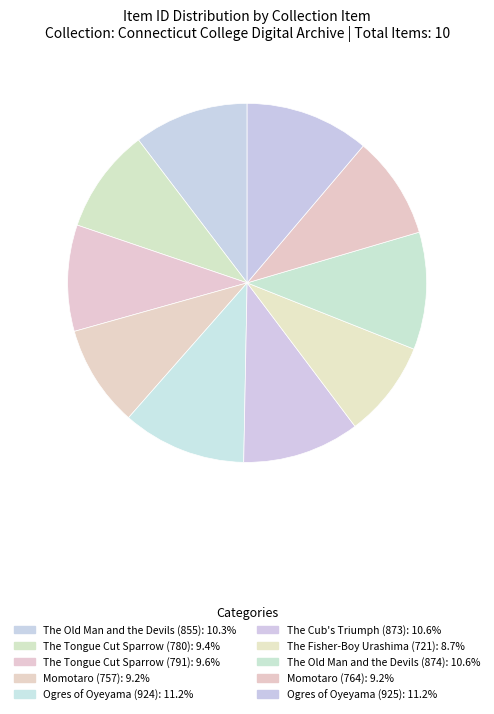

To the nearest percent, what is the difference between the largest and smallest slice percentages?

2%